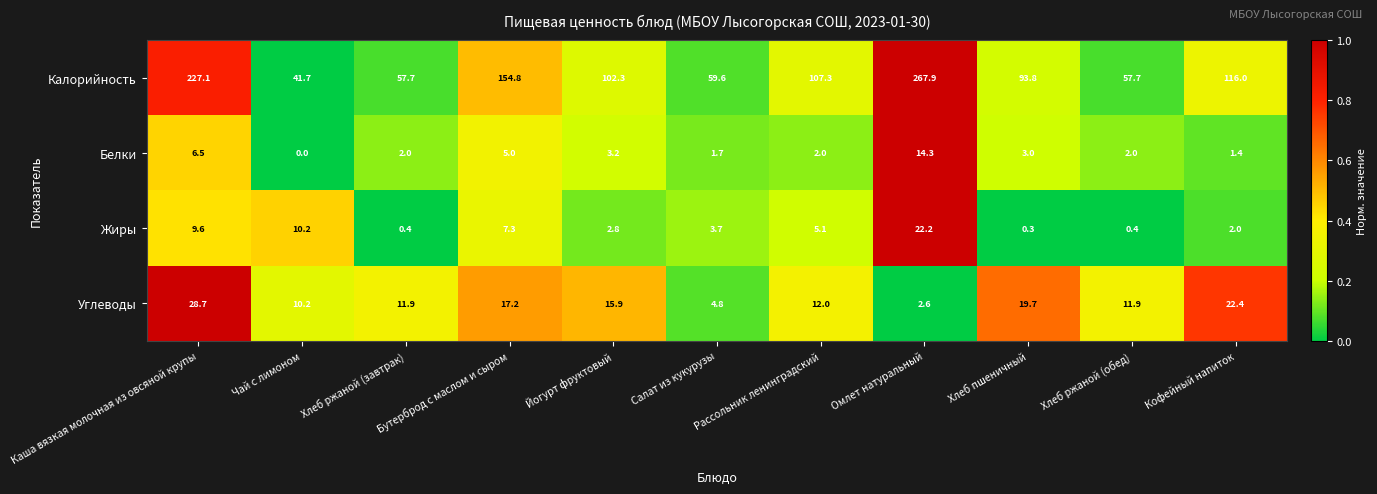

Which series has the largest range (max minus min)?

Калорийность